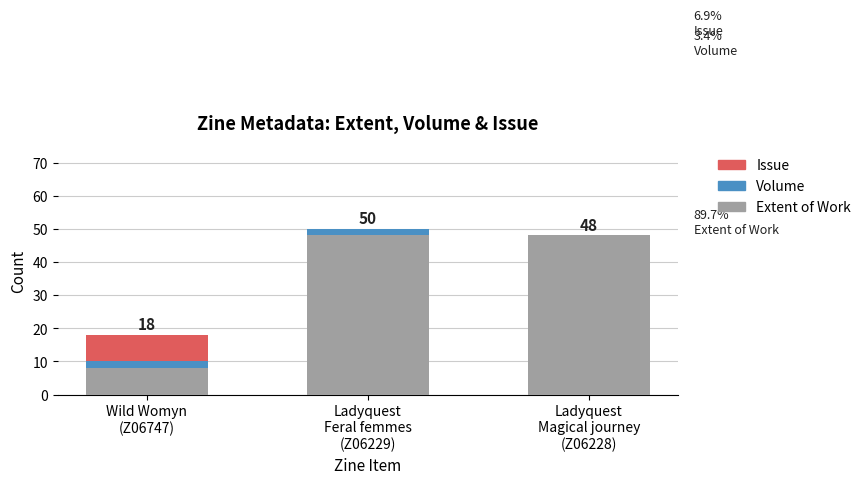

What is the maximum value for Extent of Work?

48